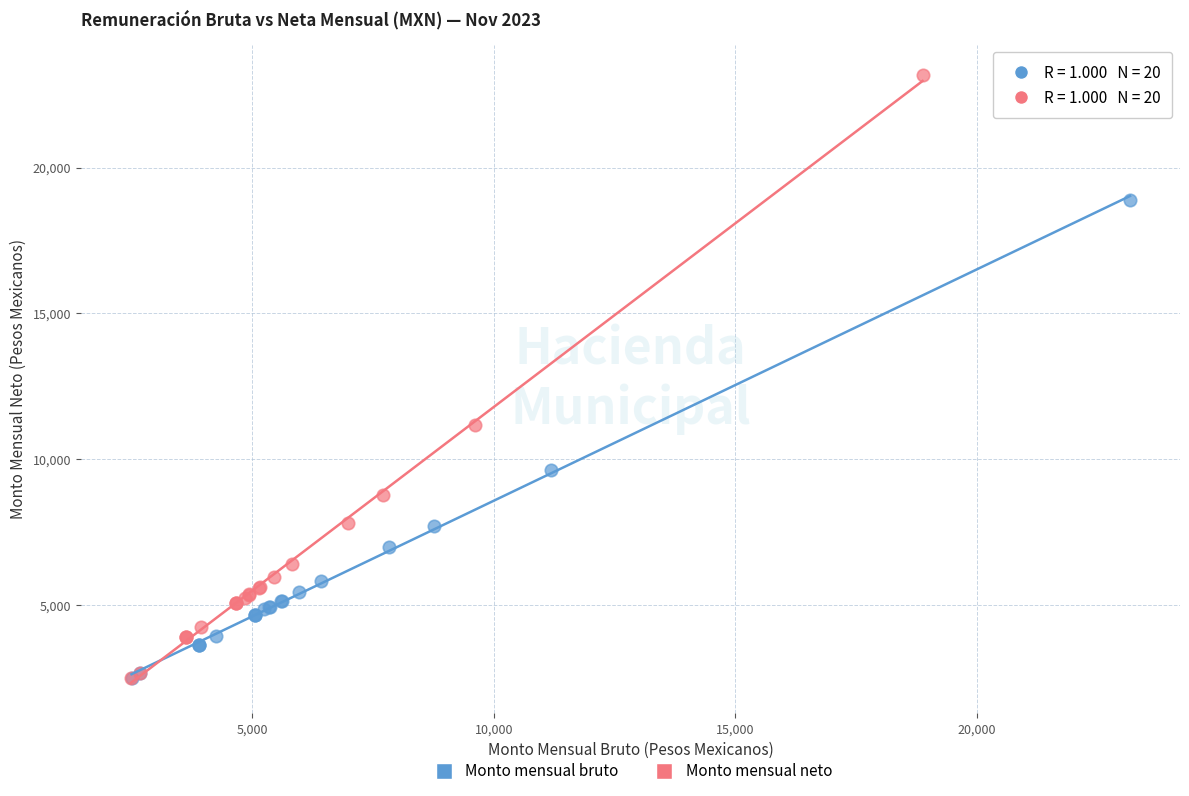

Which series reaches the maximum Y coordinate?

Monto mensual neto